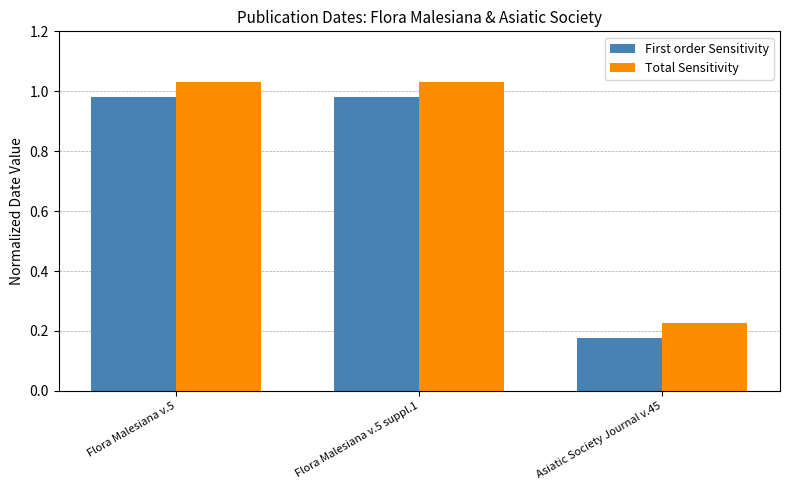

What is the label of the 3rd bar from the left?

Asiatic Society Journal v.45